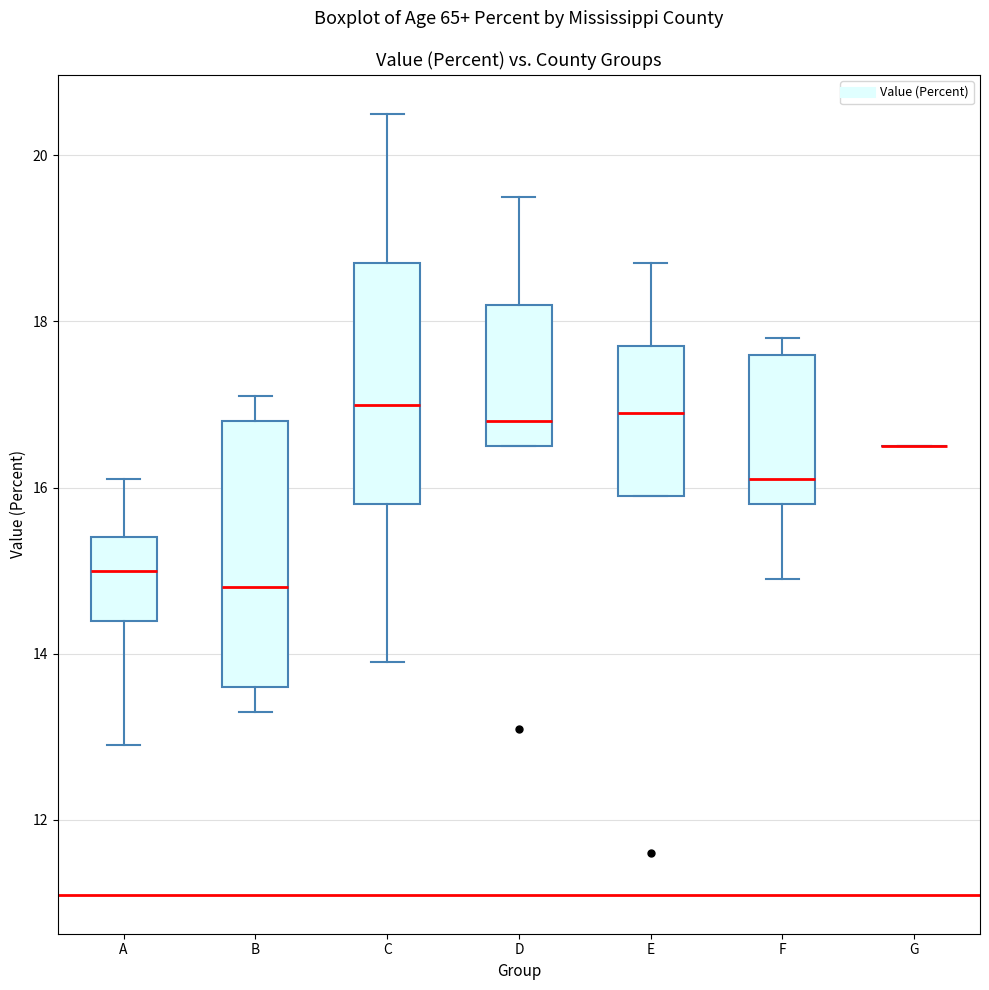

Reading left to right, read every box against the y-axis: the position of its median line, the range the box covers, and the ends of its whiskers. The values are not printed on the chart, so give them approximately, as read against the axis.

A: median 15.0, box 14.4 to 15.4, whiskers 13.0 to 16.2
B: median 14.8, box 13.6 to 16.8, whiskers 13.4 to 17.2
C: median 17.0, box 15.8 to 18.8, whiskers 14.0 to 20.6
D: median 16.8, box 16.6 to 18.2, whiskers 16.6 to 19.6
E: median 17.0, box 16.0 to 17.8, whiskers 16.0 to 18.8
F: median 16.2, box 15.8 to 17.6, whiskers 15.0 to 17.8
G: box collapsed to a line at 16.6, whiskers 16.6 to 16.6